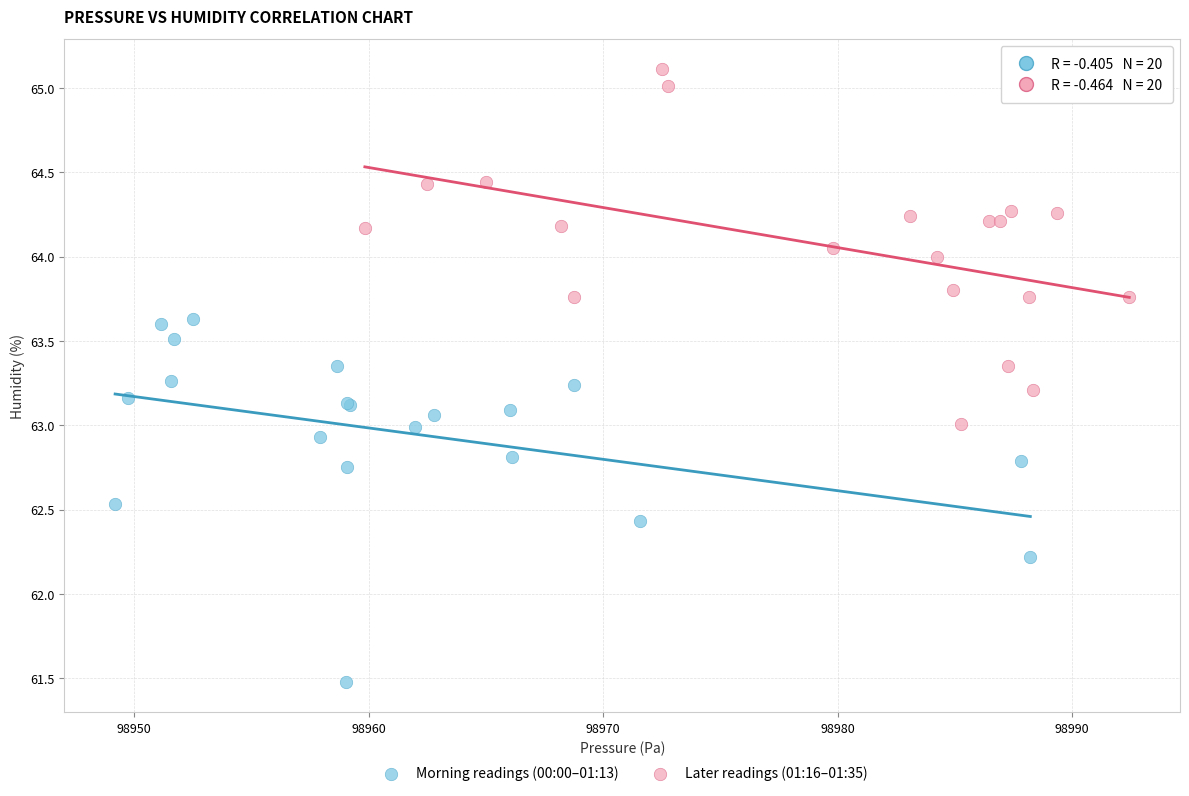

Which series contains the lowest Y value?

Morning readings (00:00–01:13)